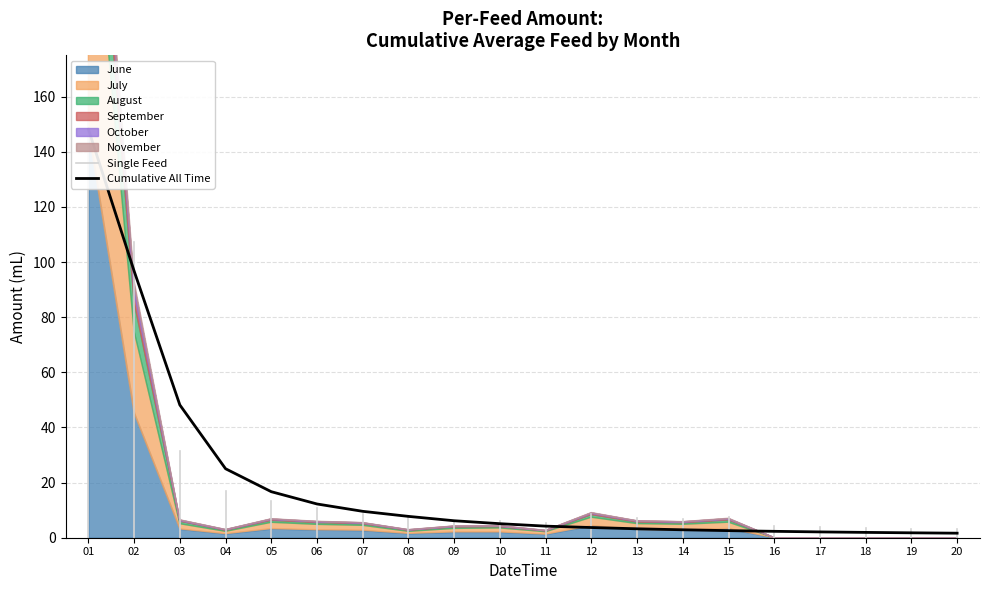

What is the change in value from 05 to 10?

-11.6